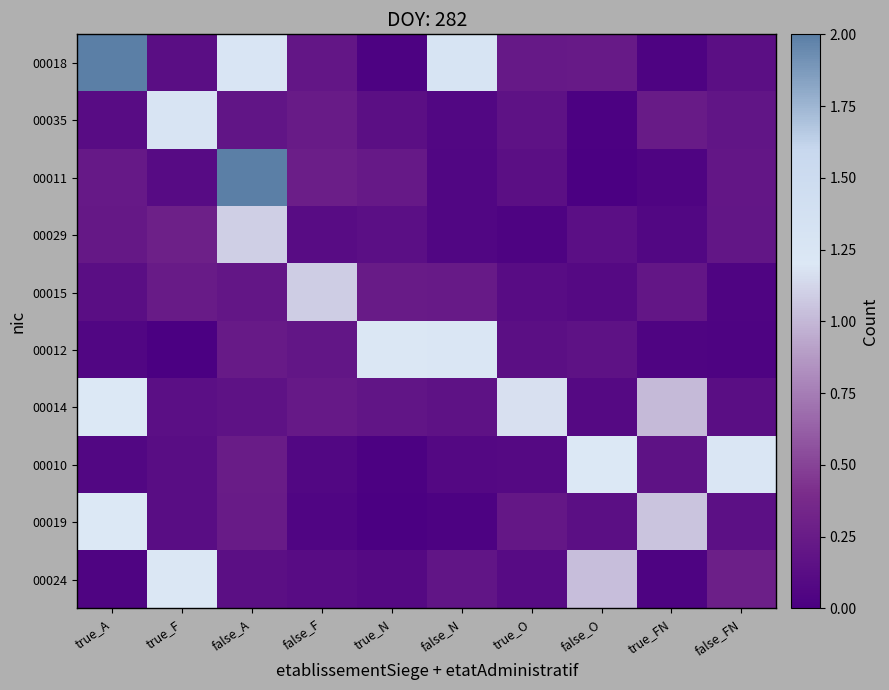

List the series in order of their peak value, lowest first.

00015, 00029, 00019, 00014, 00024, 00012, 00010, 00035, 00018, 00011